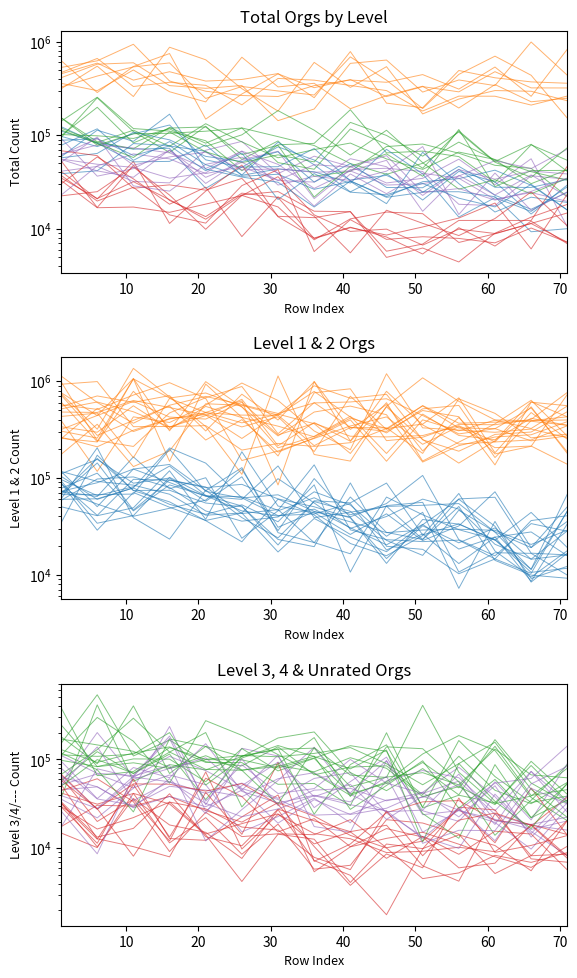

The Level 2 series shows 896900.9 at 70. True or false?

True